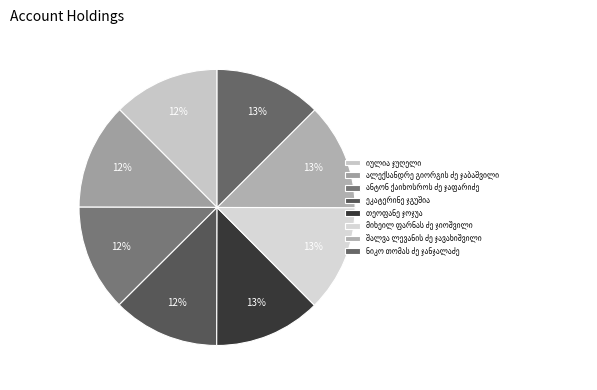

The ანტონ ქაიხოსროს ძე ჯაფარიძე slice represents 24% of the pie. True or false?

False